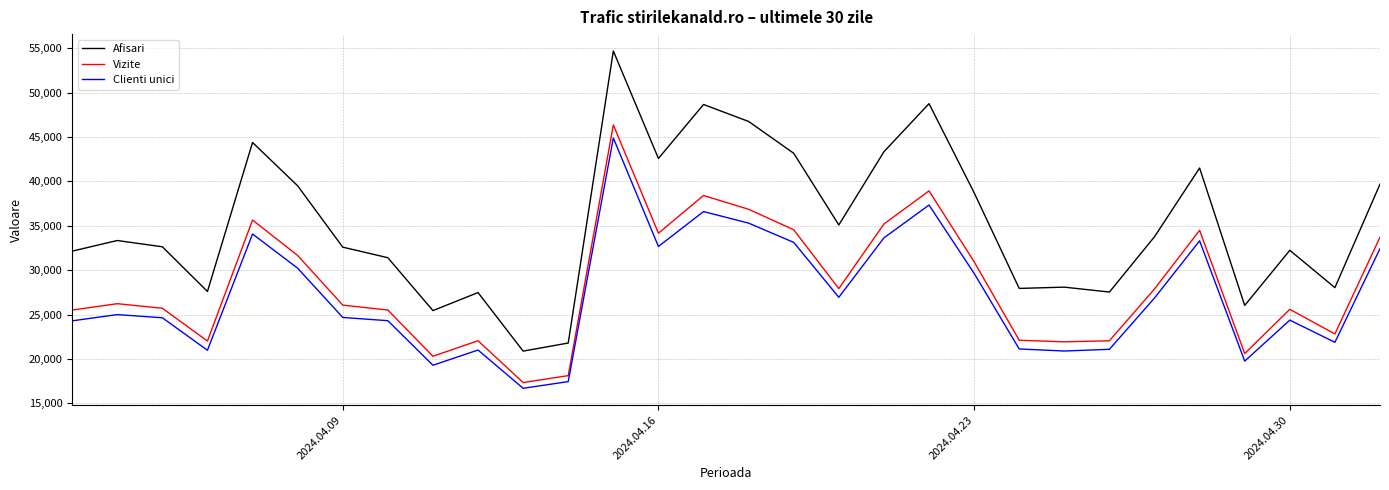

Does the chart have visible grid lines?

Yes